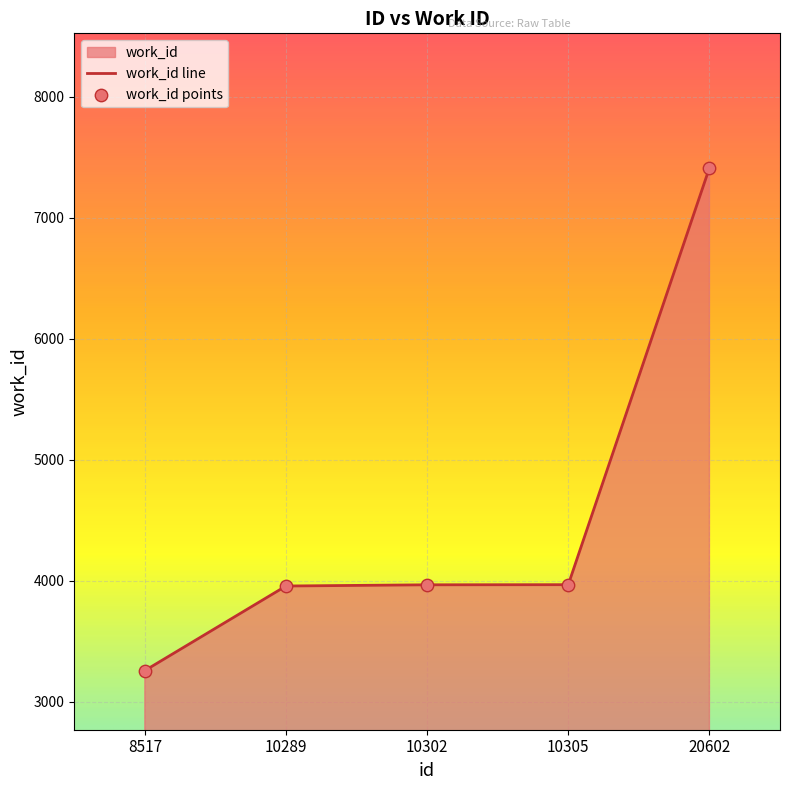

What is the change in value from 8517 to 10289?

+699